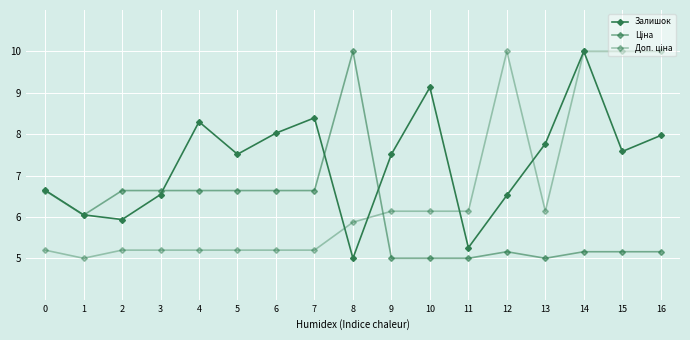

How many data points does each series have?

17